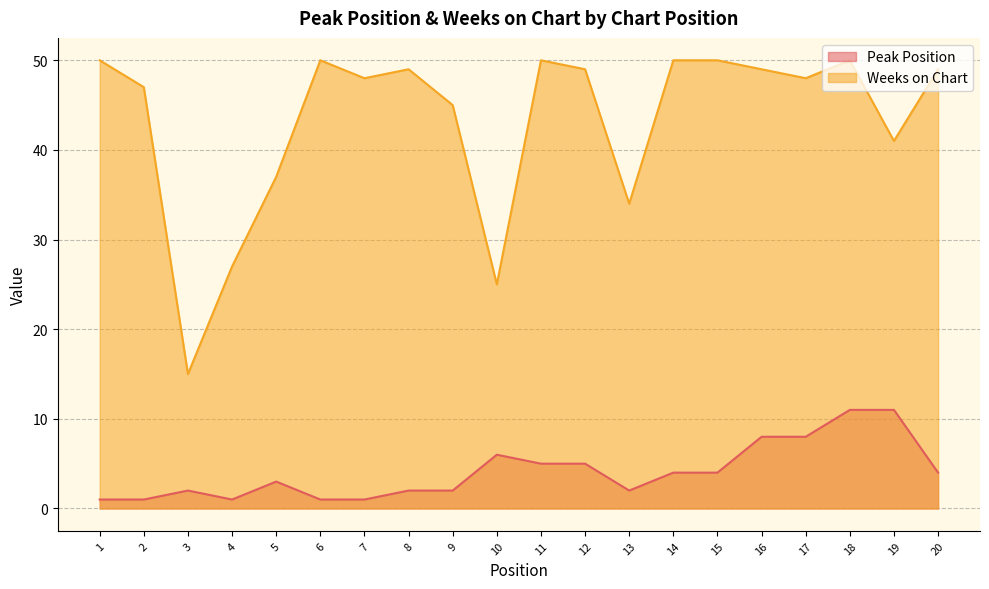

What is the approximate value of Weeks on Chart at 16?

49